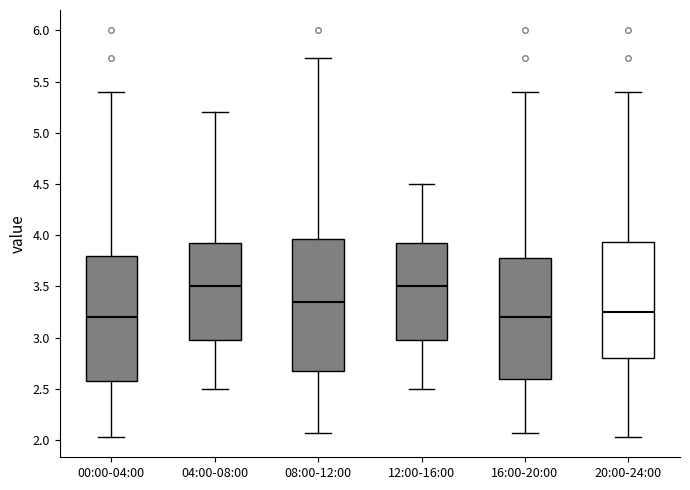

Where does the median line of the box for 04:00-08:00 sit on the y-axis? The values are not printed on the chart, so give them approximately, as read against the axis.

3.50